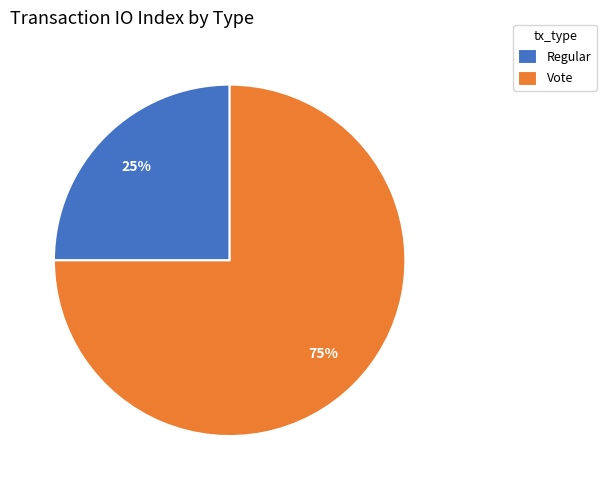

Rank the categories by value from lowest to highest.

Regular, Vote